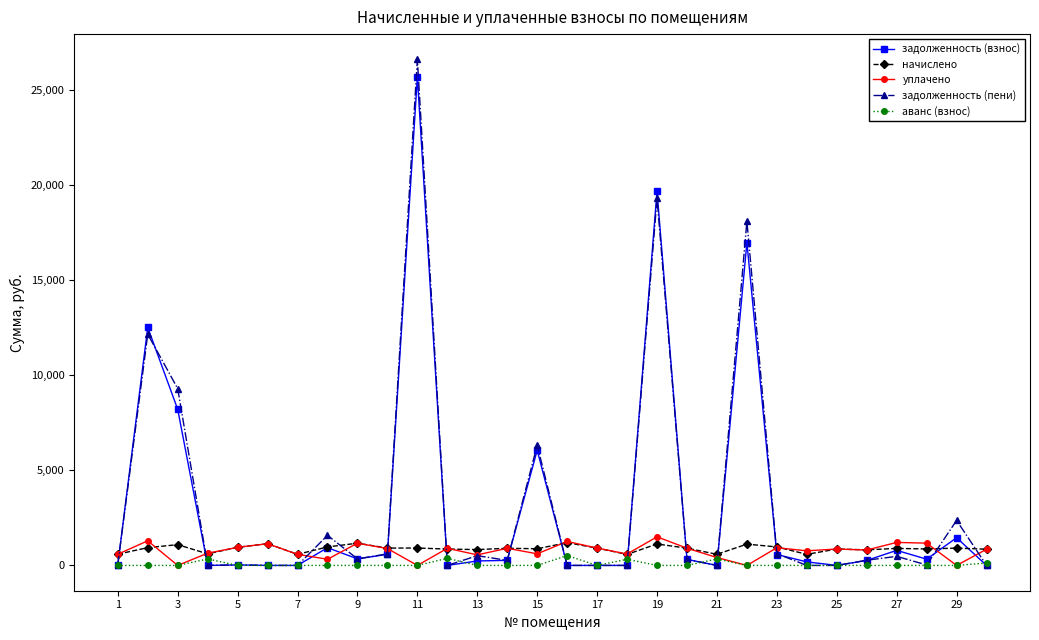

True or false: уплачено has more than 1 points higher than both neighbors.

True